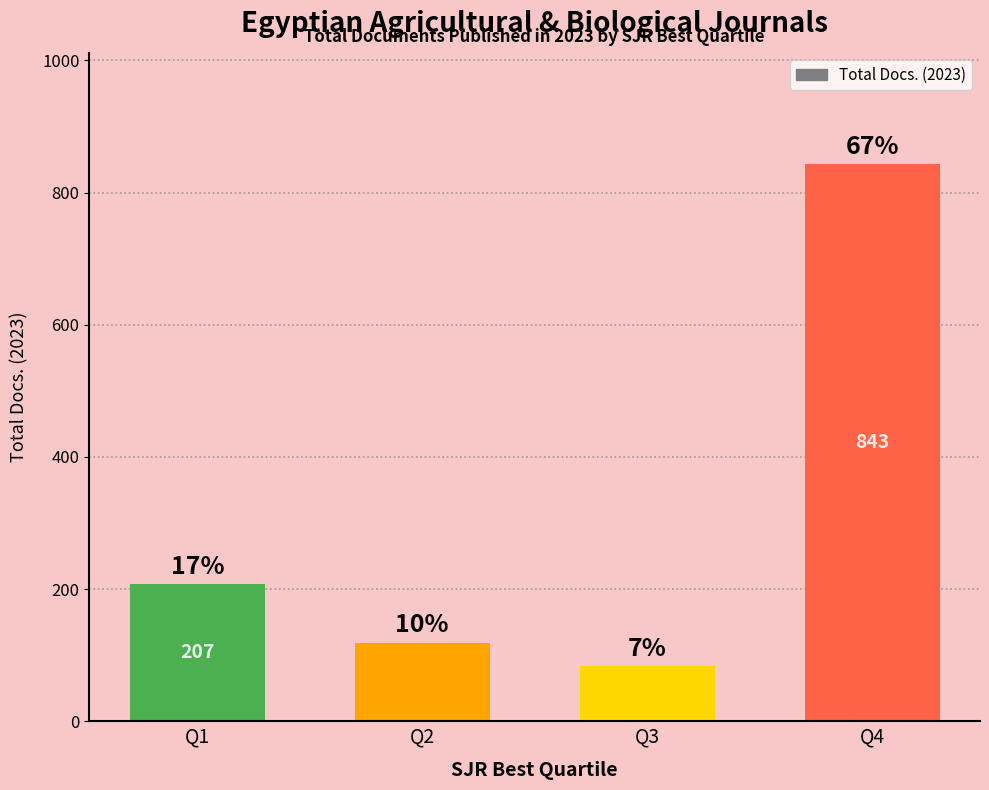

Does the chart contain any negative values?

No